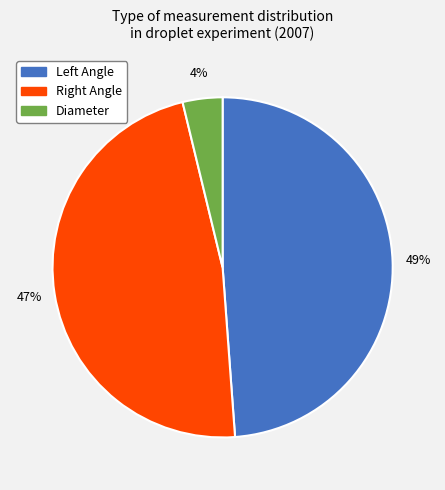

Which slice is the largest?

Left Angle